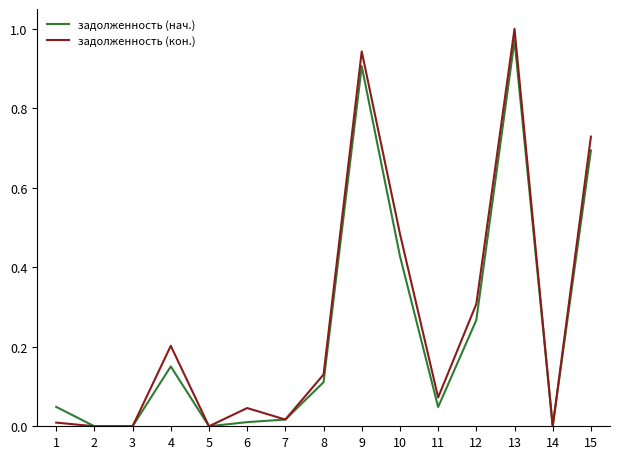

Which series has the largest total across all categories?

задолженность (кон.)